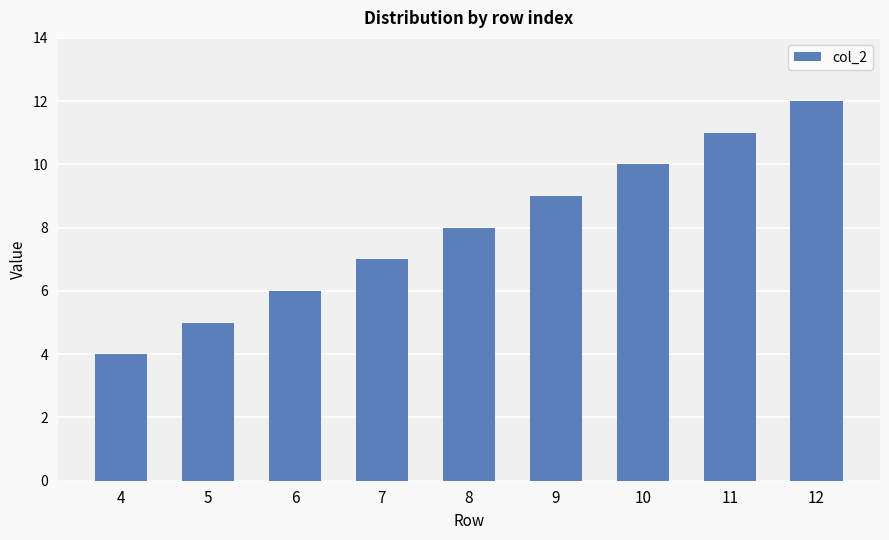

What is the average value?

8